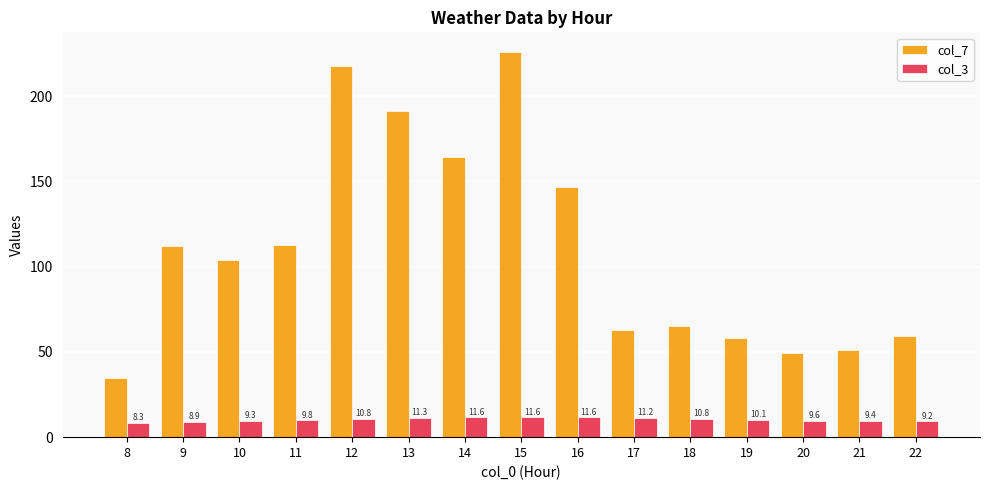

At which label does col_7 first exceed 103?

9